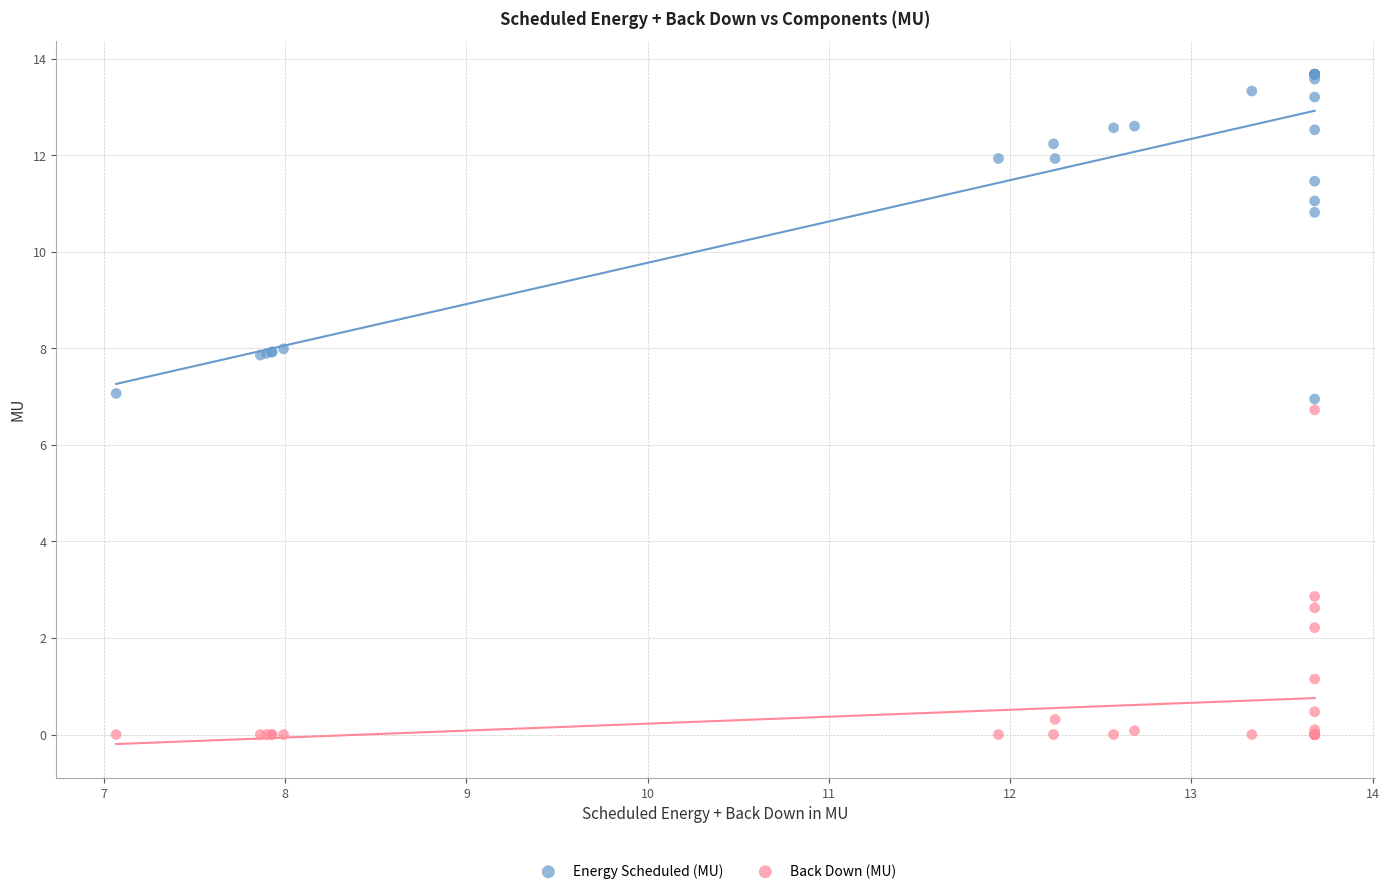

Which series reaches the minimum Y coordinate?

Back Down (MU)